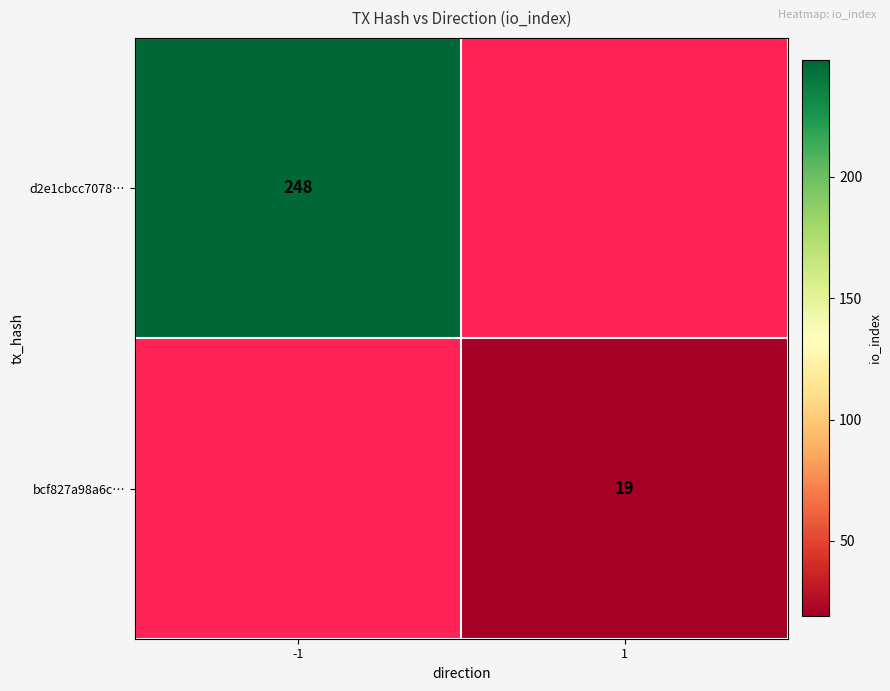

True or false: bcf827a98a6c… has a value of 19 at 1.

True